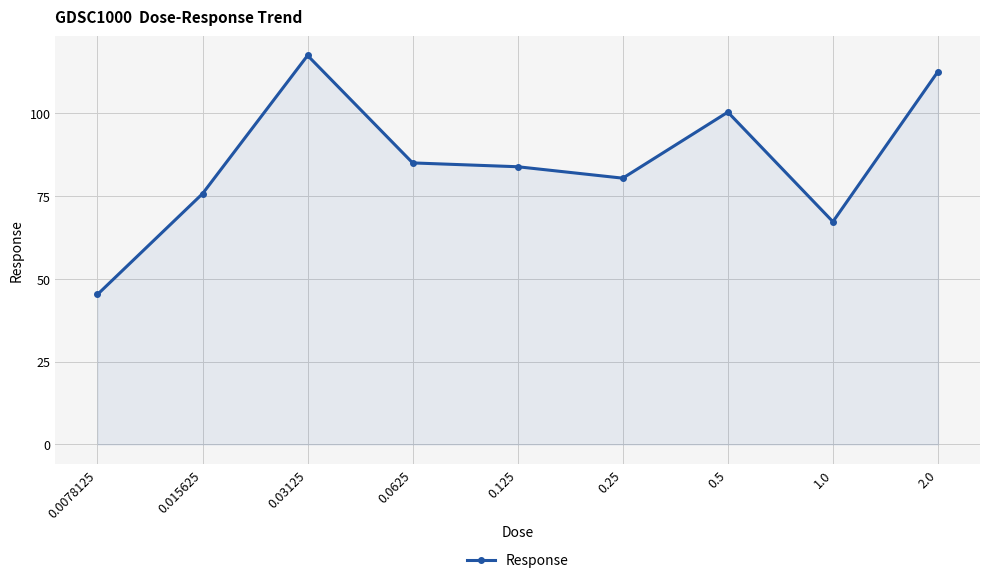

How many data points are less than 83?

4